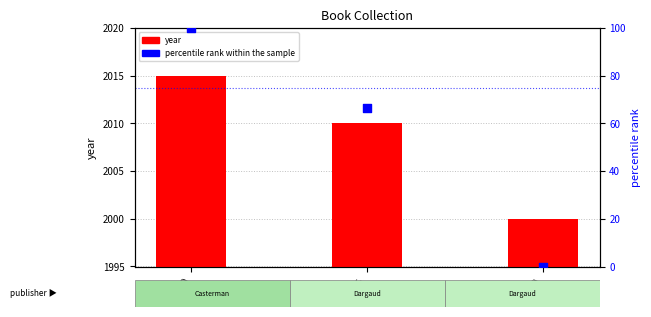

At which category is the sum across all series the highest?

1070